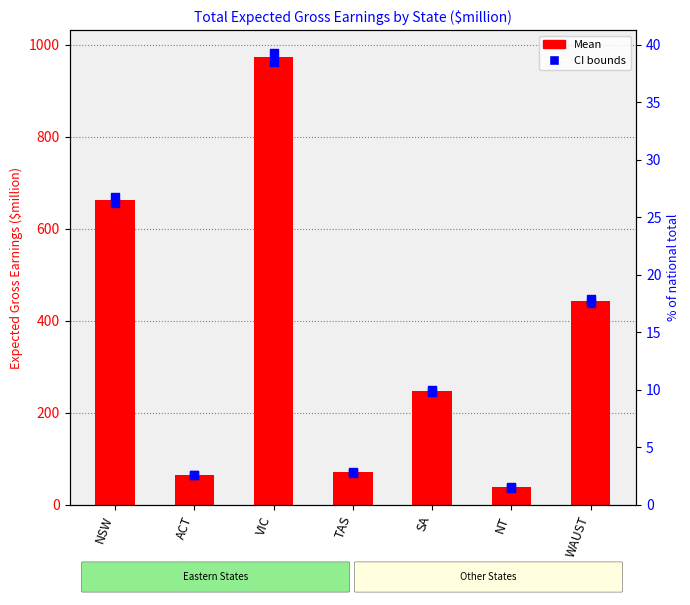

Which series reaches the maximum Y coordinate?

CI upper